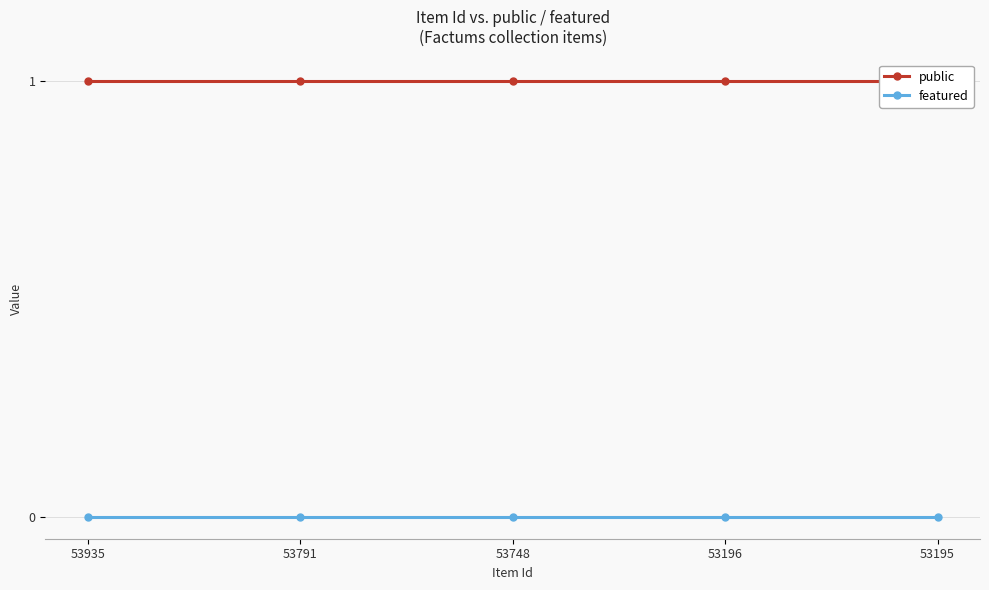

Where is featured nearest to the value 0?

53935